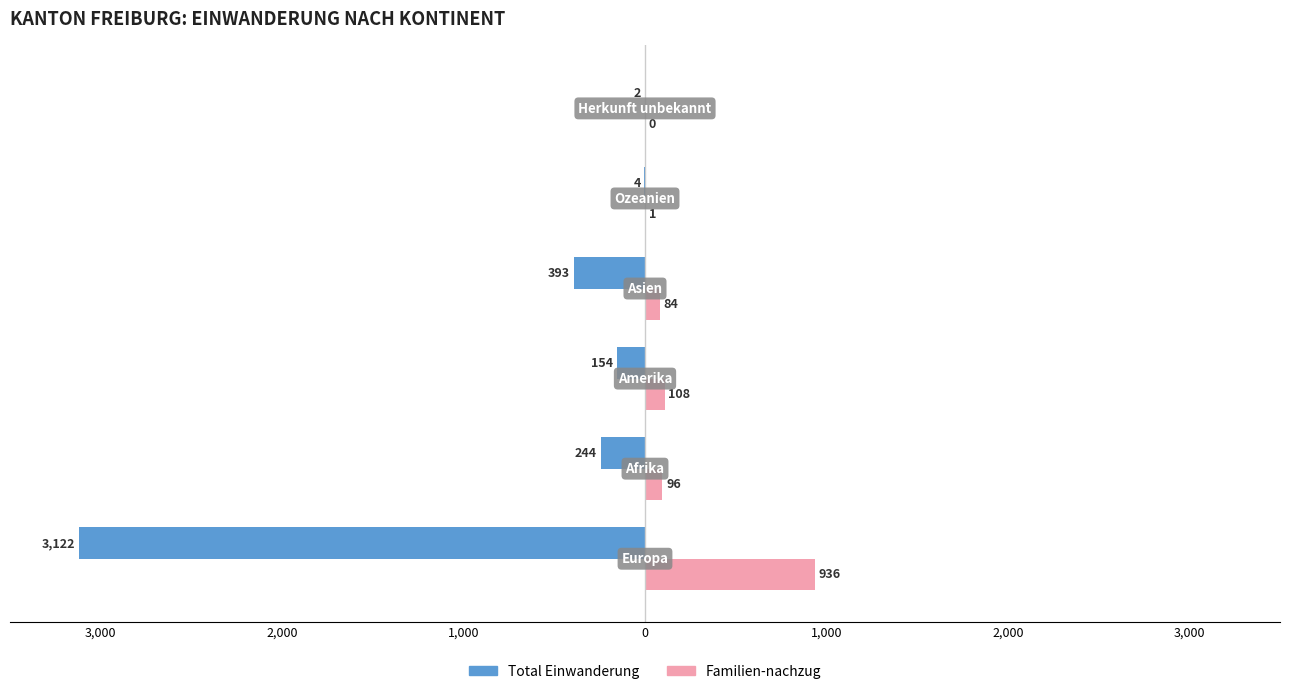

What are all the series names shown in the legend?

Total Einwanderung, Familien-nachzug